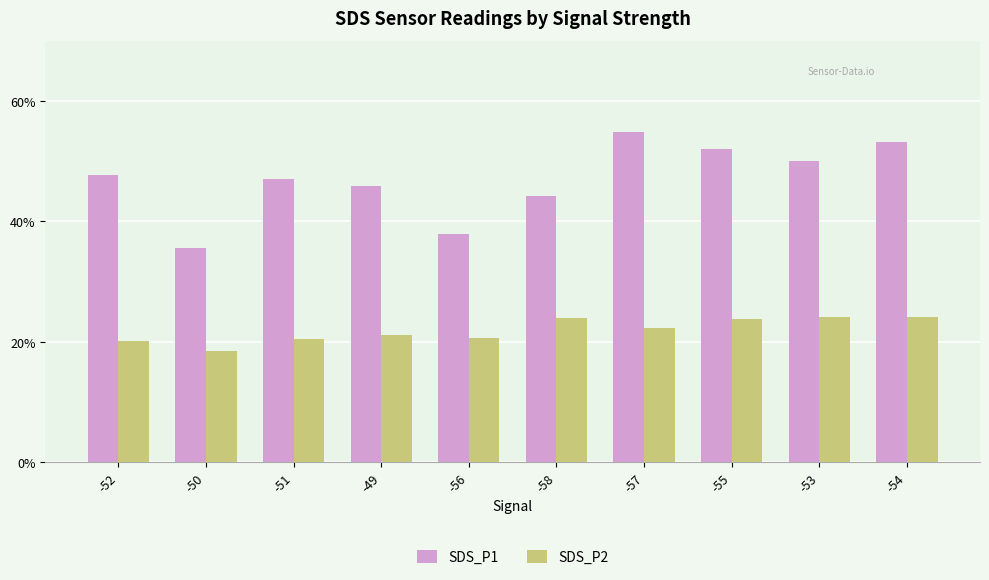

Is it true that SDS_P2 equals 35.2 at -52?

False